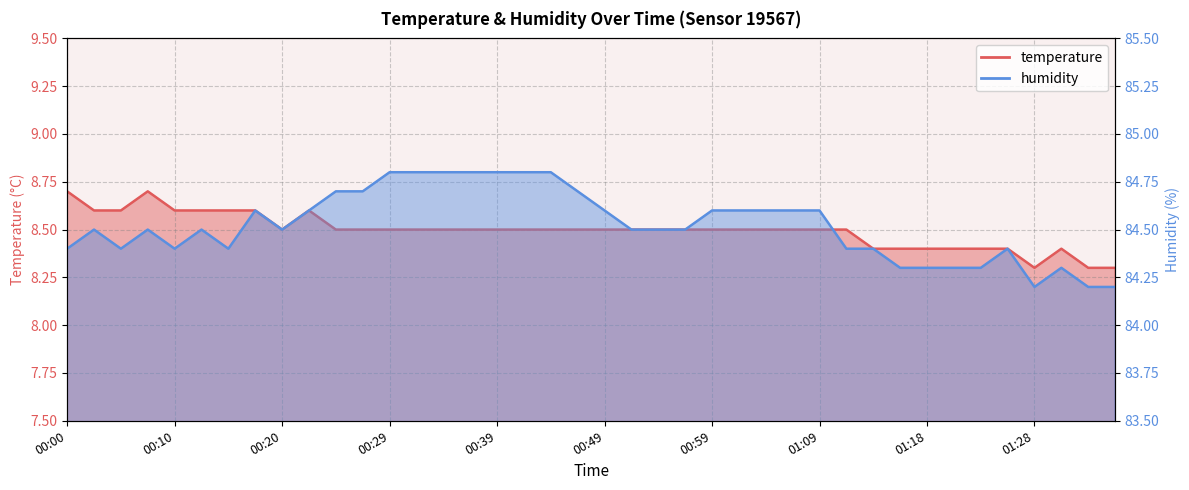

What is the label of the 28th point from the left?

01:06